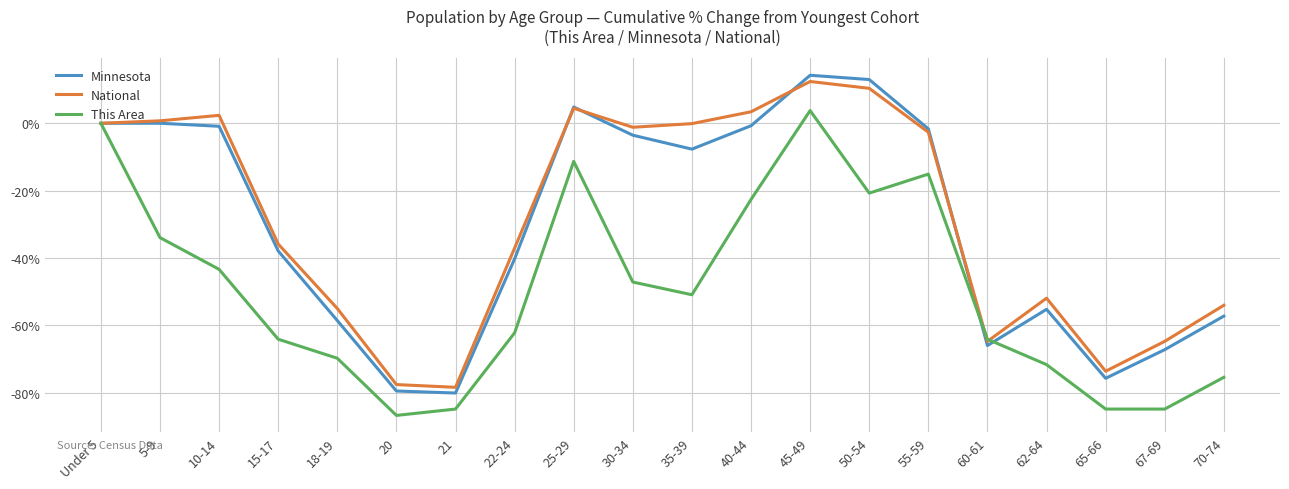

What is the maximum value for This Area?

3.8